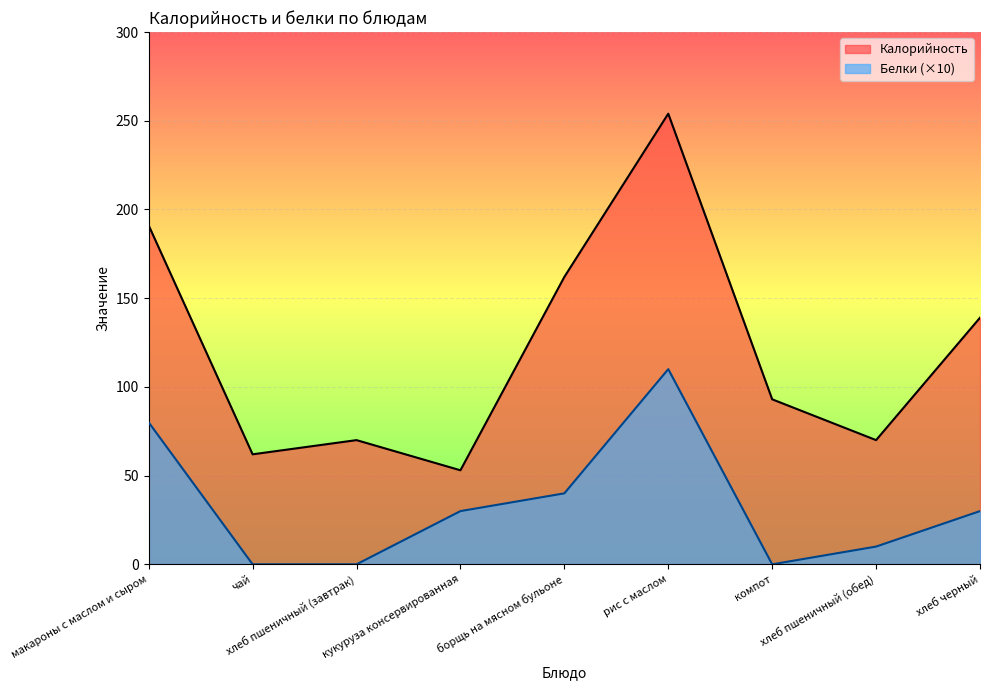

True or false: Белки has a value of 6 at хлеб пшеничный (обед).

False